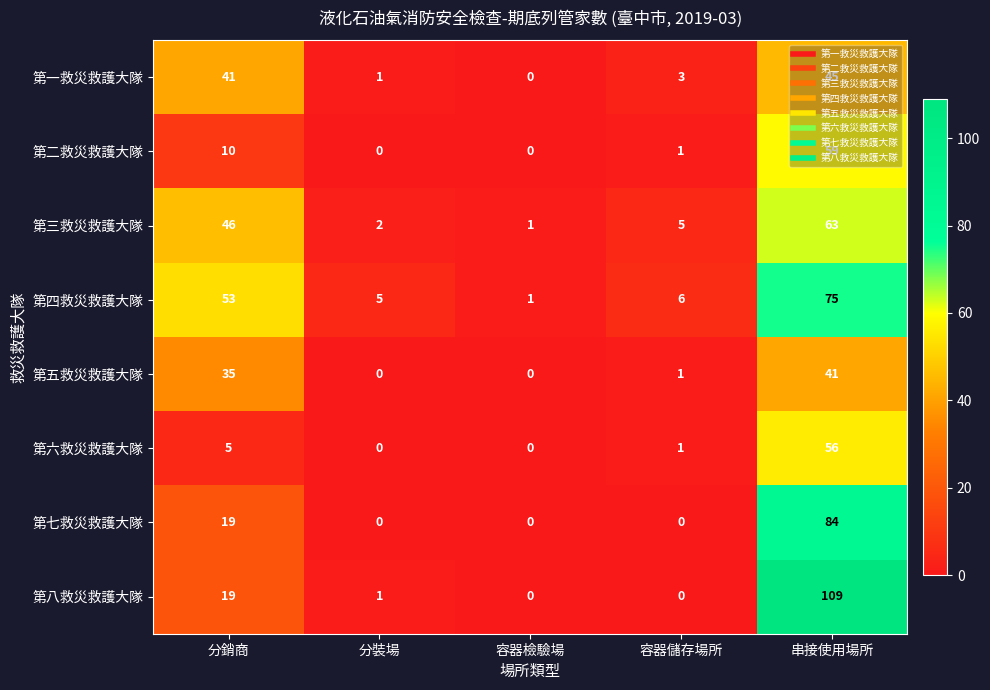

The 第五救災救護大隊 series shows 35 at 分銷商. True or false?

True